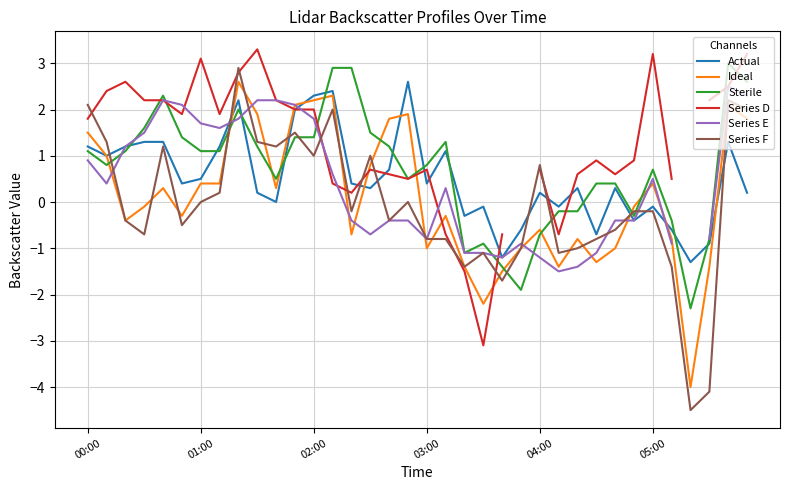

True or false: Ideal and Sterile intersect in this chart.

True